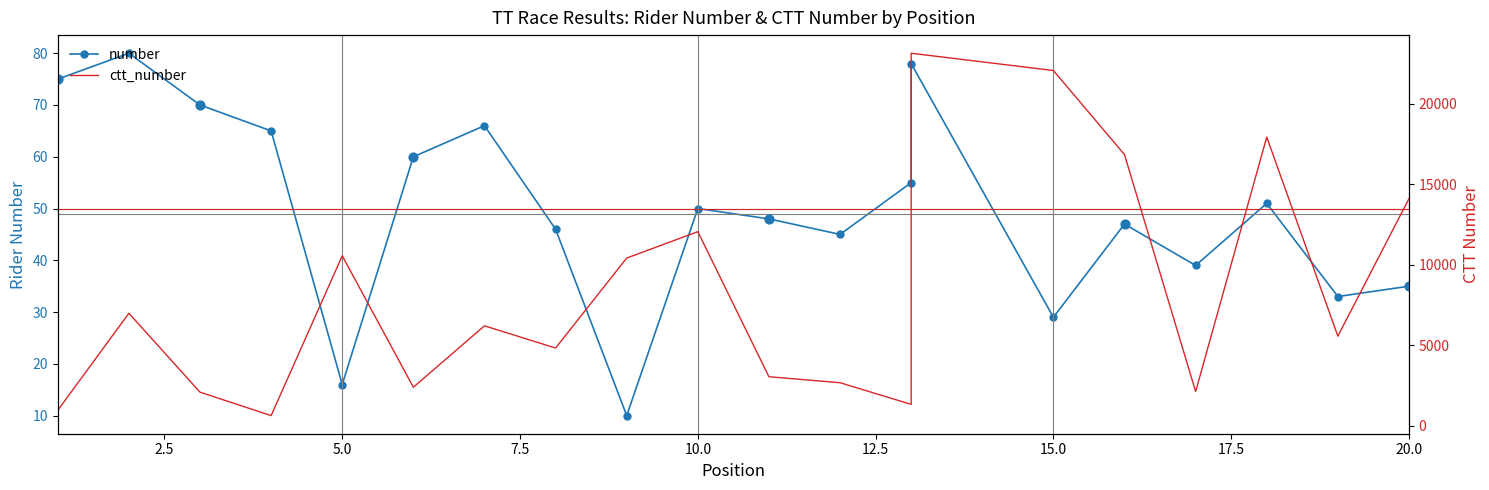

Which series contains the lowest Y value?

number